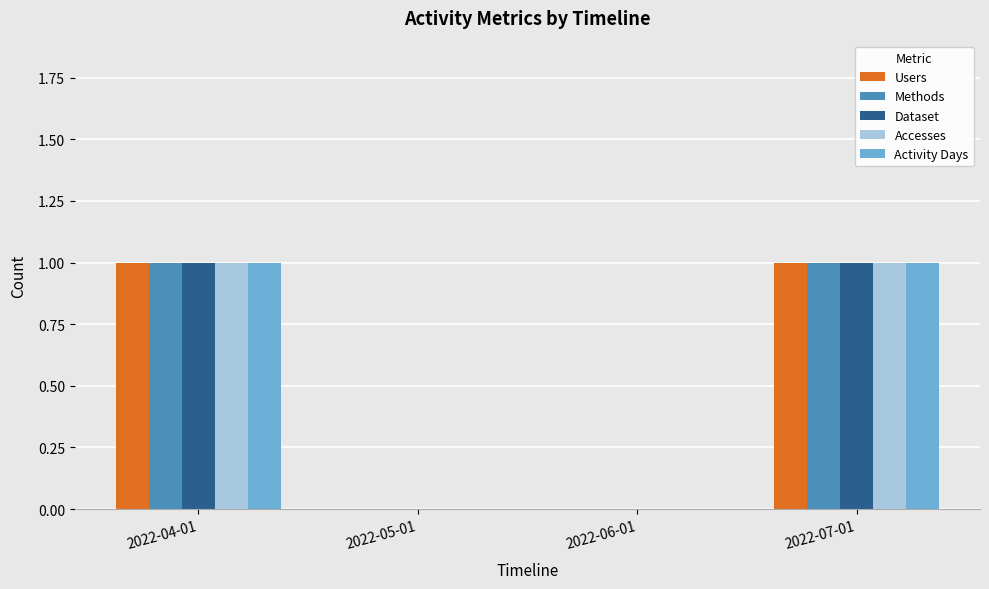

Is the value of Activity Days at 2022-06-01 greater than the value of Dataset at 2022-04-01?

No